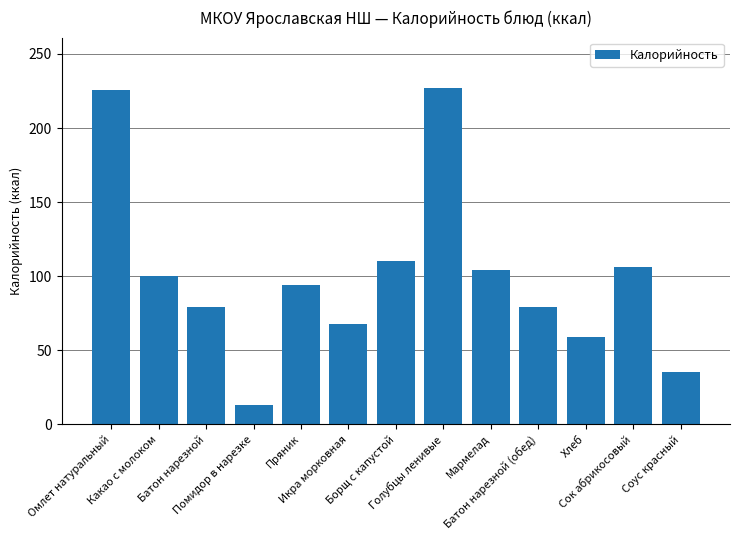

What is the average value?

100